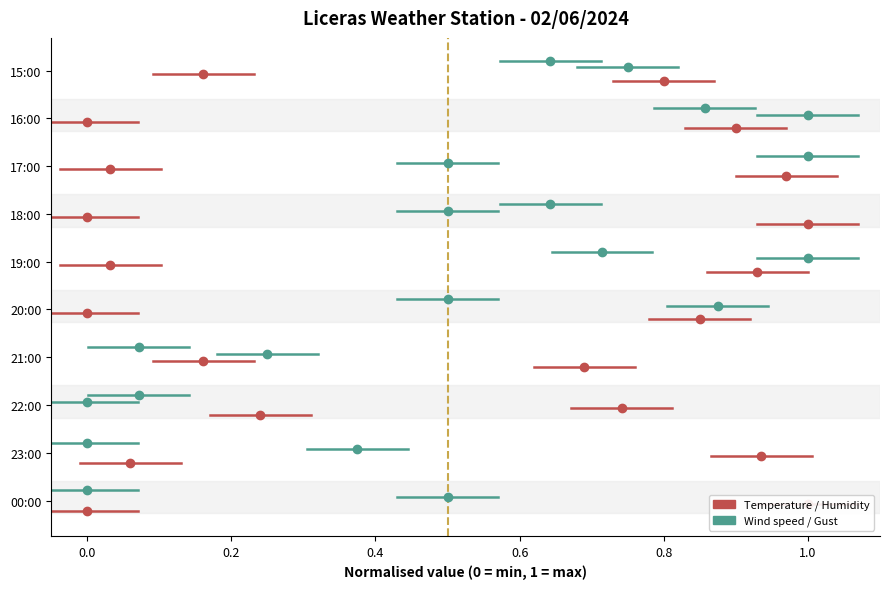

List the series in order of their peak value, lowest first.

Temperature (C), Humidity (%), Wind speed (km/h), Gust (km/h)